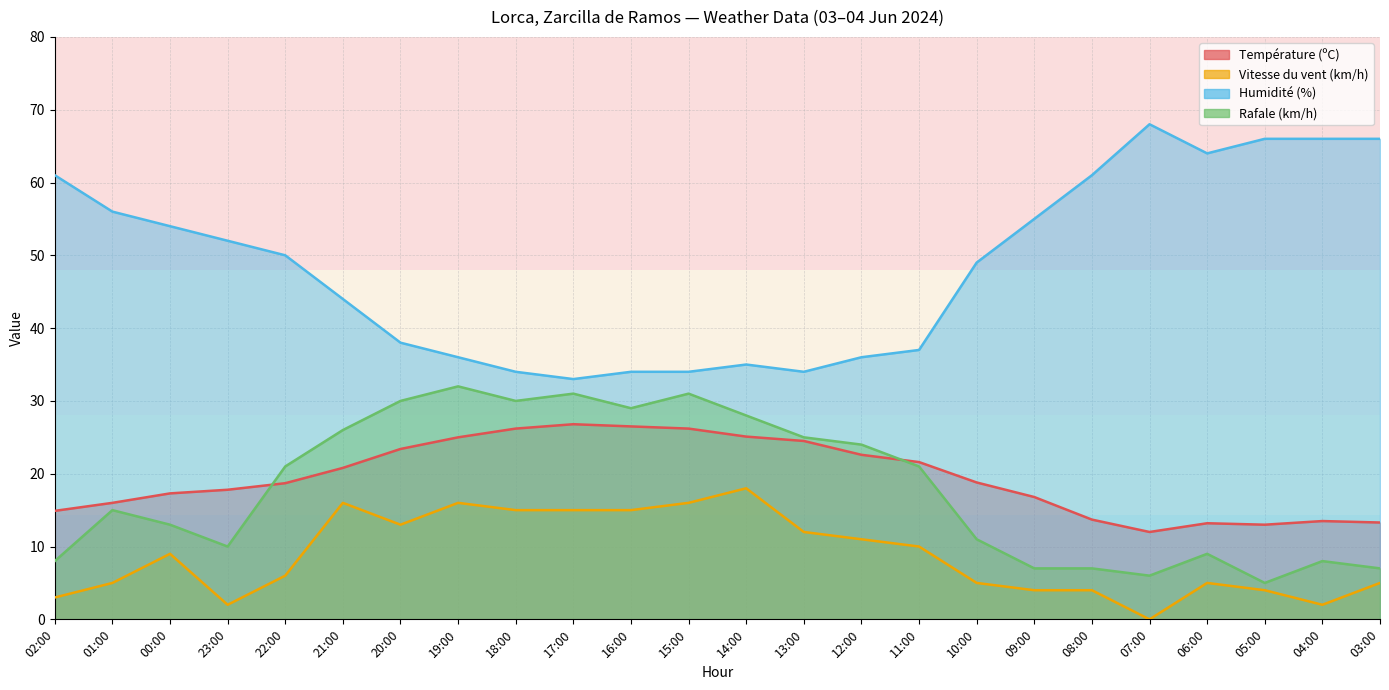

Reading right to left, transcribe all the data shown in this chart.

Température (ºC): 13.3	13.5	13.0	13.2	12.0	13.7	16.8	18.8	21.6	22.6	24.5	25.1	26.2	26.5	26.8	26.2	25.0	23.4	20.8	18.7	17.8	17.3	16.0	14.9
Vitesse du vent (km/h): 5.0	2.0	4.0	5.0	0.0	4.0	4.0	5.0	10.0	11.0	12.0	18.0	16.0	15.0	15.0	15.0	16.0	13.0	16.0	6.0	2.0	9.0	5.0	3.0
Humidité (%): 66.0	66.0	66.0	64.0	68.0	61.0	55.0	49.0	37.0	36.0	34.0	35.0	34.0	34.0	33.0	34.0	36.0	38.0	44.0	50.0	52.0	54.0	56.0	61.0
Rafale (km/h): 7.0	8.0	5.0	9.0	6.0	7.0	7.0	11.0	21.0	24.0	25.0	28.0	31.0	29.0	31.0	30.0	32.0	30.0	26.0	21.0	10.0	13.0	15.0	8.0